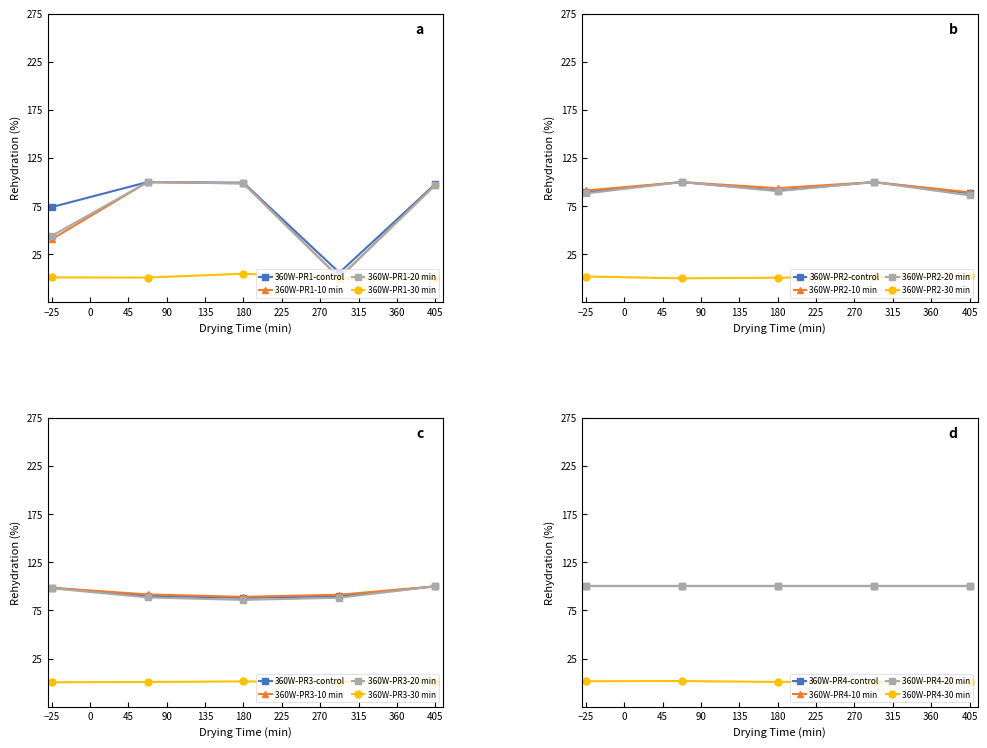

Is the value of 360W-PR1-30 min at −25 greater than the value of 360W-PR1-control at −25?

No